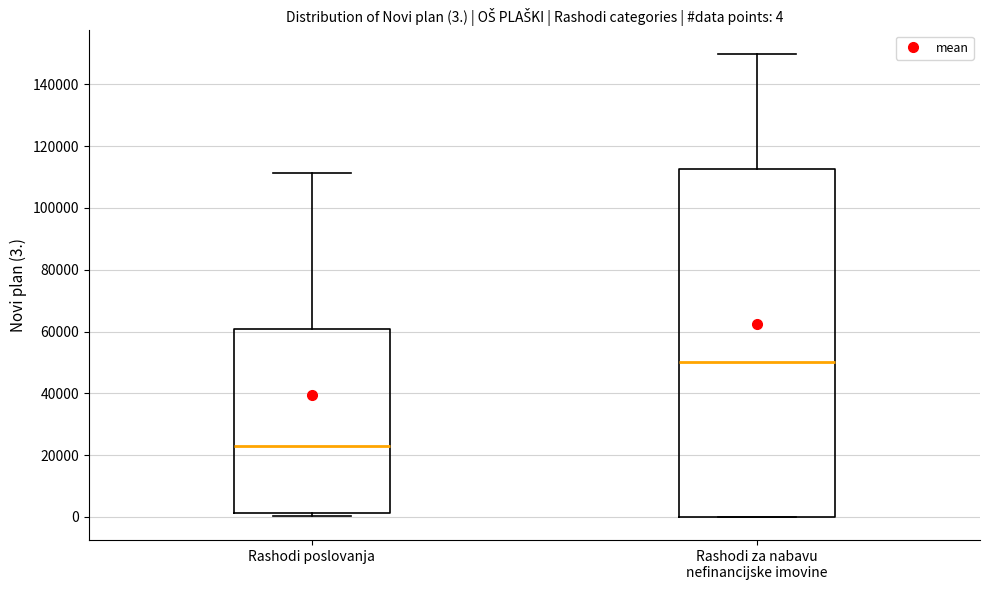

Comparing the boxes themselves (not the whiskers), which one is the tallest?

Rashodi za nabavu nefinancijske imovine